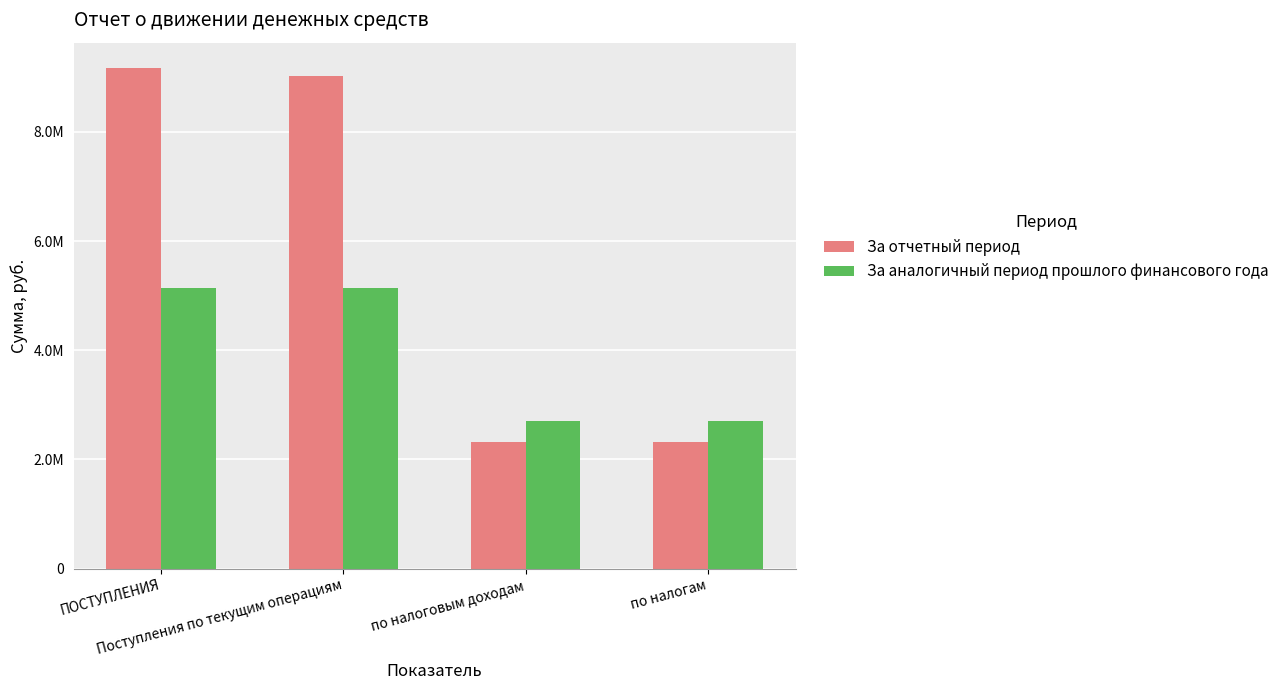

What are all the series names shown in the legend?

За отчетный период, За аналогичный период прошлого финансового года